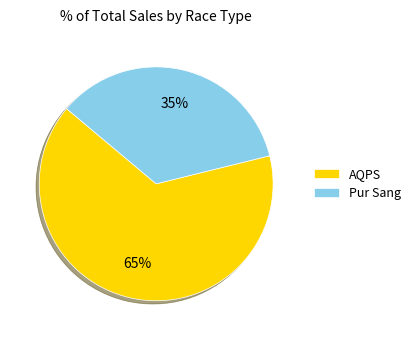

To the nearest percent, what portion does Pur Sang represent?

35%